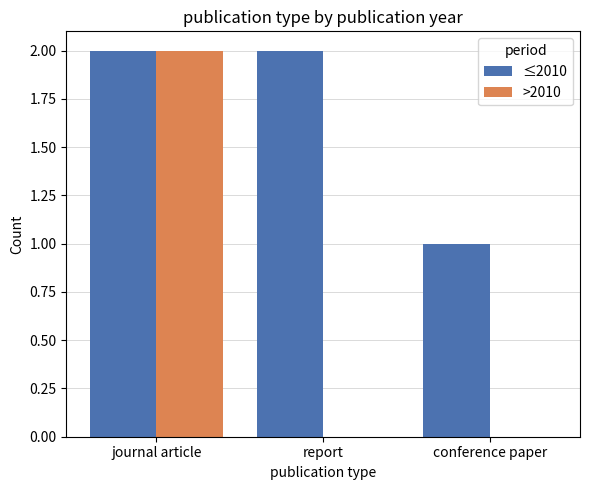

Reading right to left, what are all the values shown in this chart?

≤2010: conference paper=1	report=2	journal article=2
>2010: conference paper=0	report=0	journal article=2